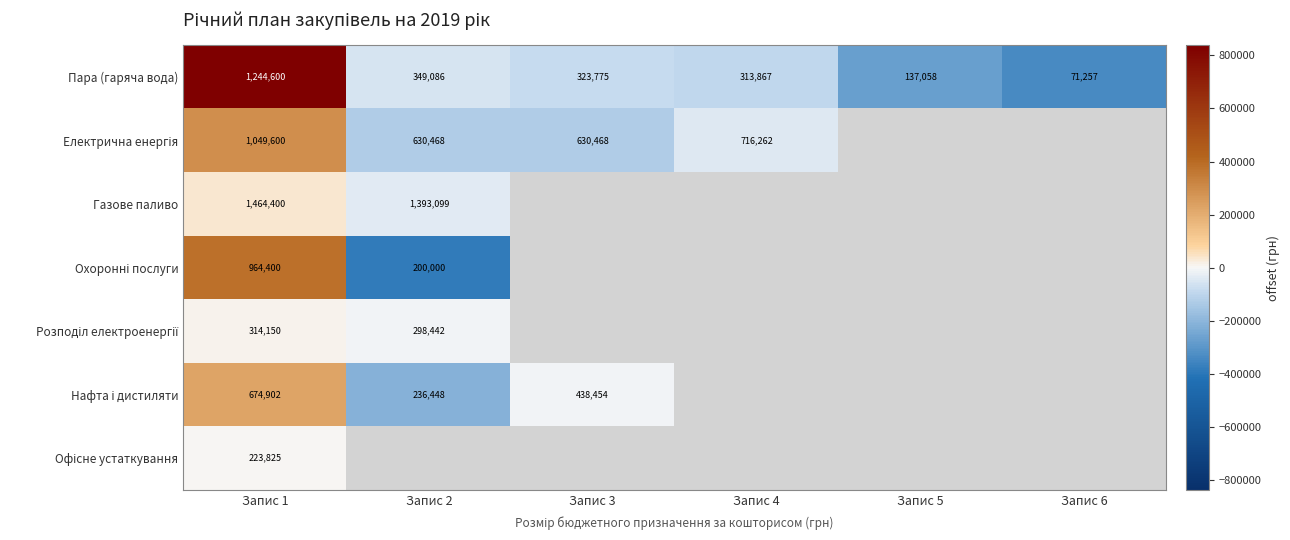

Which label corresponds to the largest value in the chart?

Запис 1